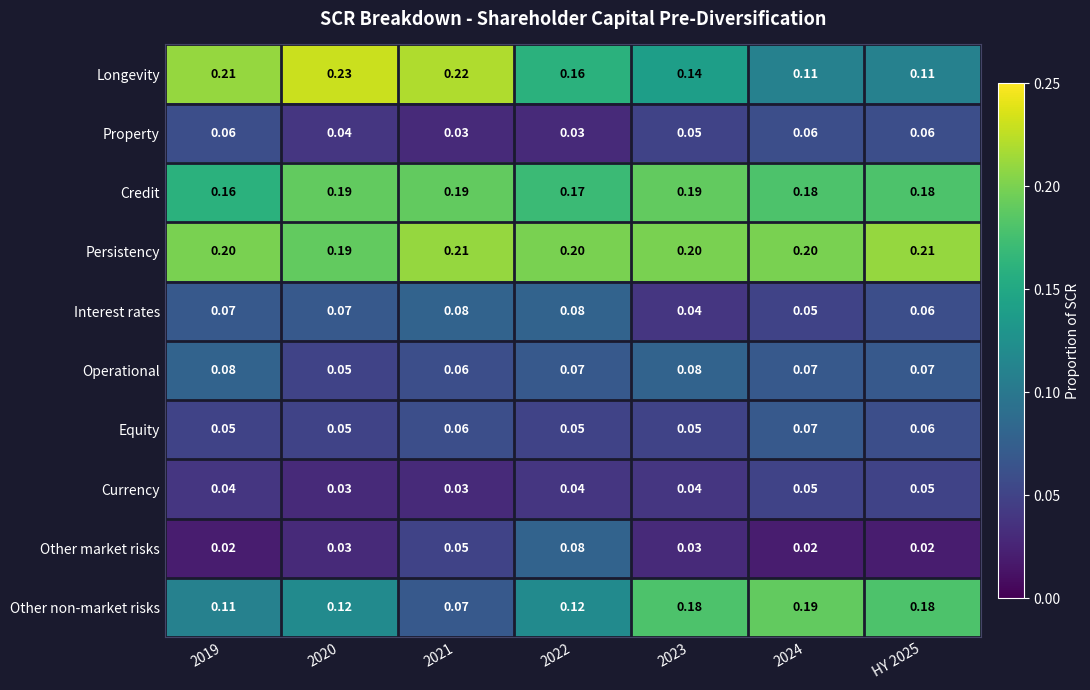

Which series has the largest total across all categories?

Persistency